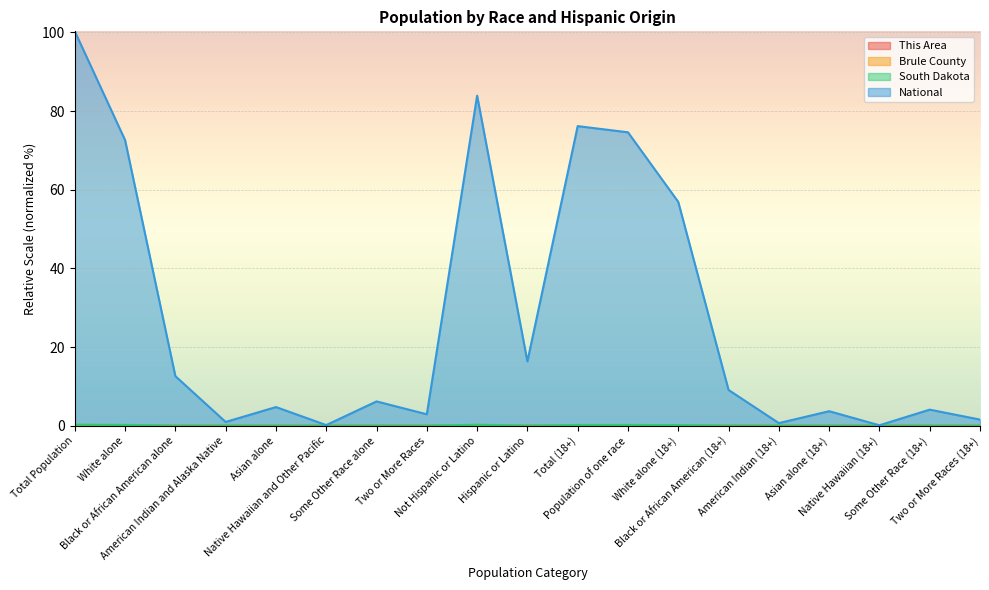

Rank the series at Asian alone (18+) from highest to lowest value.

National, South Dakota, Brule County, This Area